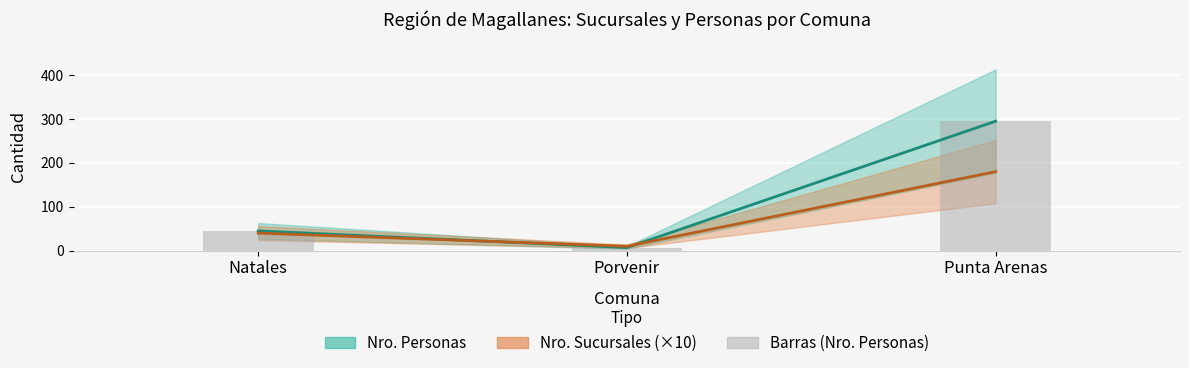

The Nro. Personas series shows 491 at Punta Arenas. True or false?

False